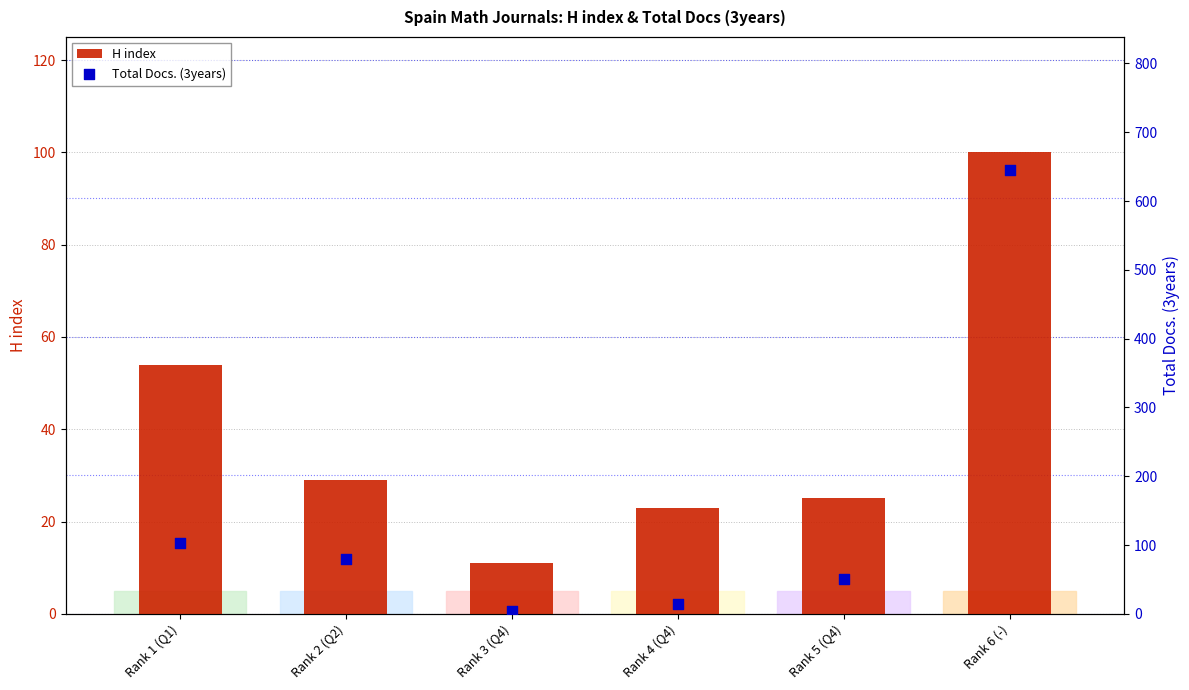

What are all the series names shown in the legend?

H index, Total Docs. (3years)